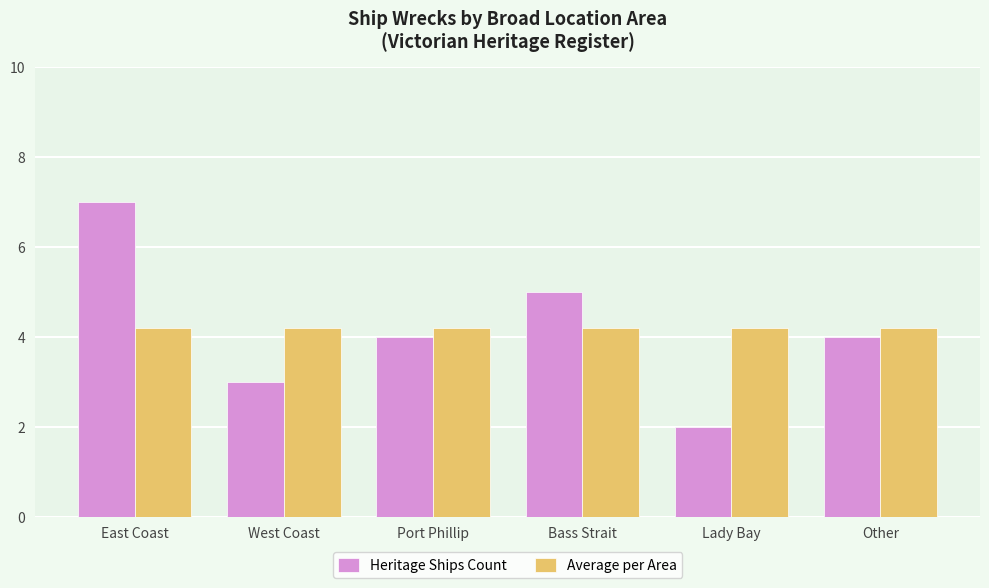

The Heritage Ships Count series shows 3.0 at West Coast. True or false?

True